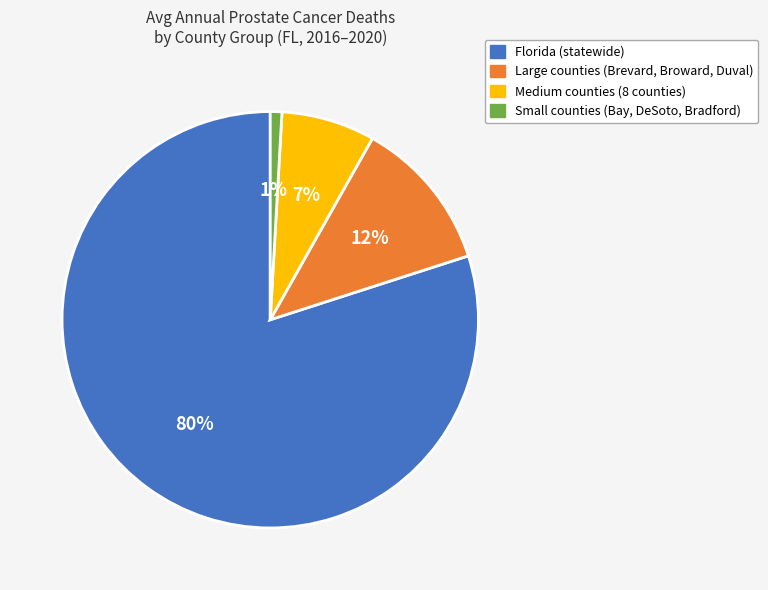

Is there a majority slice in this chart?

Yes